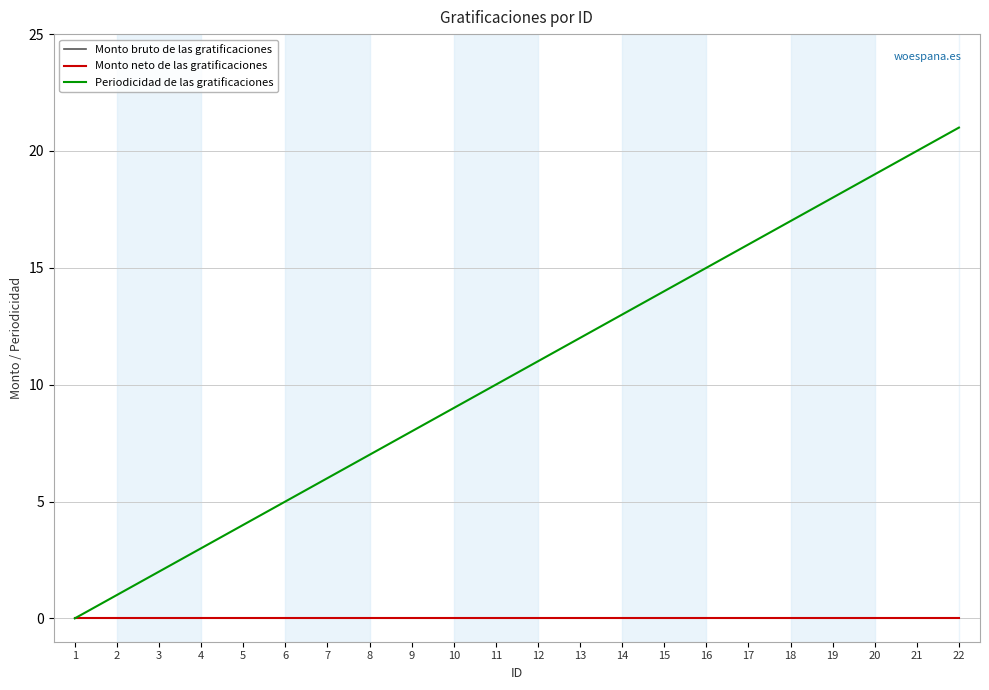

Rank the series by their maximum value, from lowest to highest.

Monto bruto de las gratificaciones, Monto neto de las gratificaciones, Periodicidad de las gratificaciones